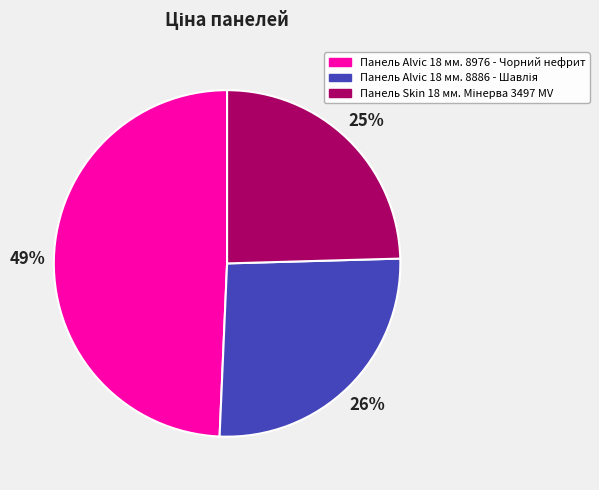

Count the number of slices in the pie.

3